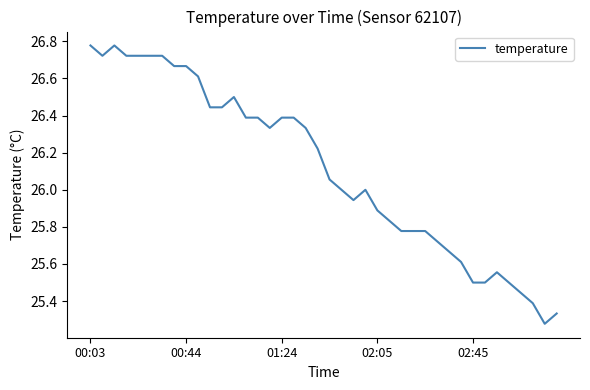

What is the difference between the maximum and minimum values?

1.5